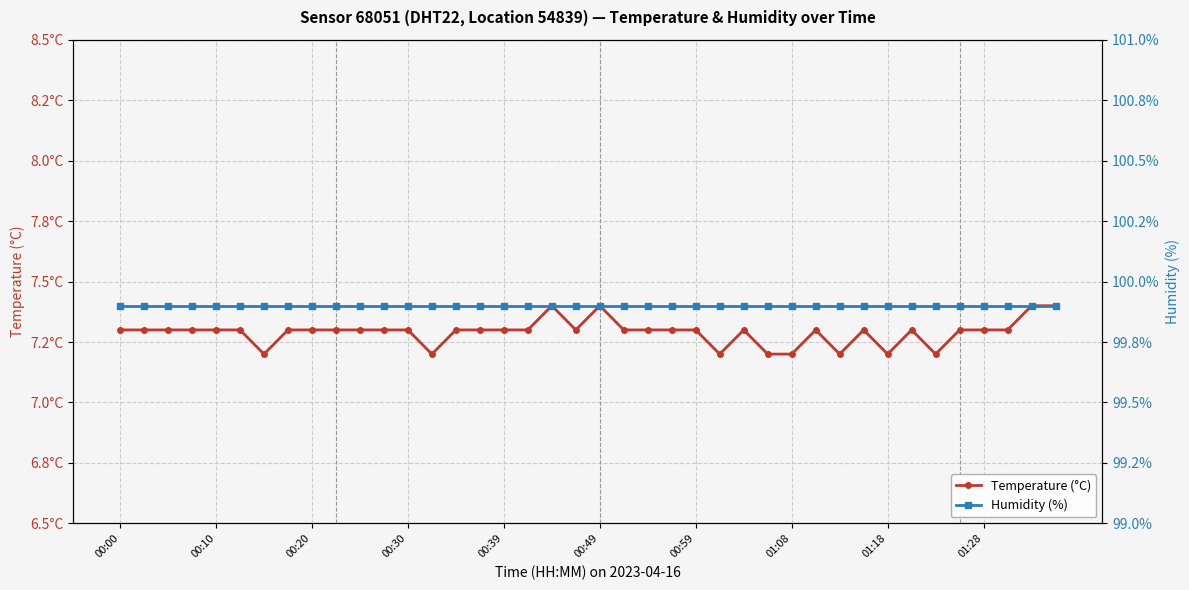

At which label does Humidity (%) reach its minimum?

00:00